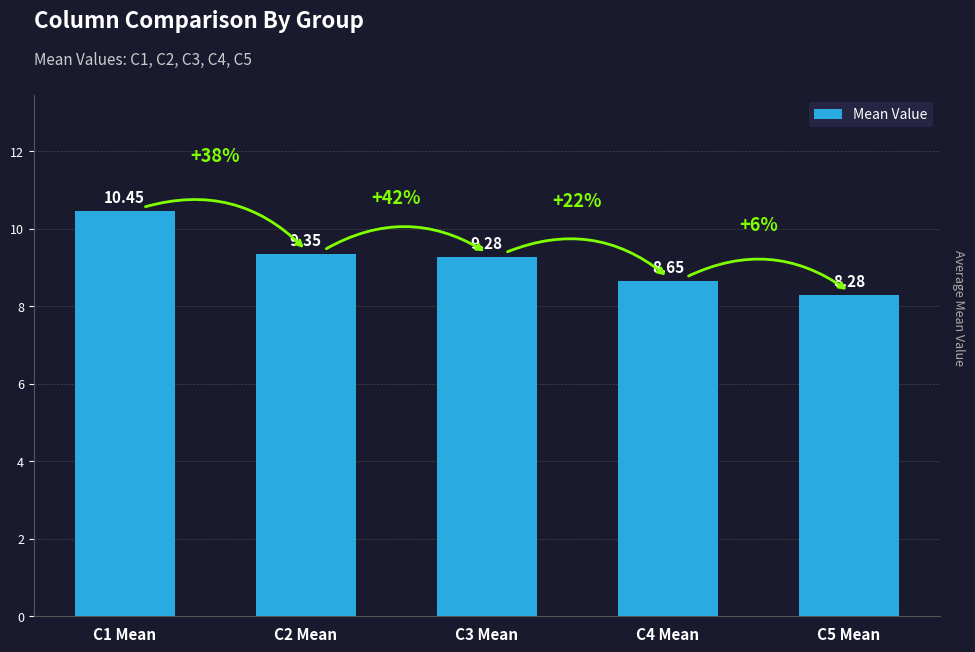

Count the values in the range 8 to 9.

2